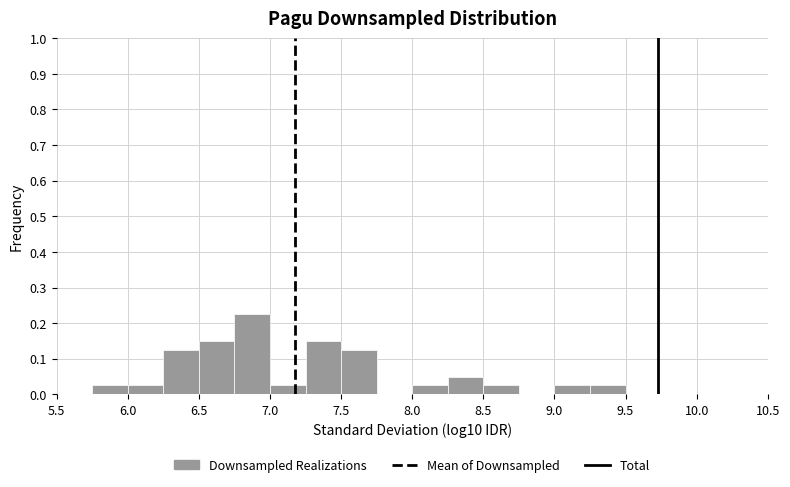

Which range on the x-axis has the tallest bar?

6.75 to 7.00